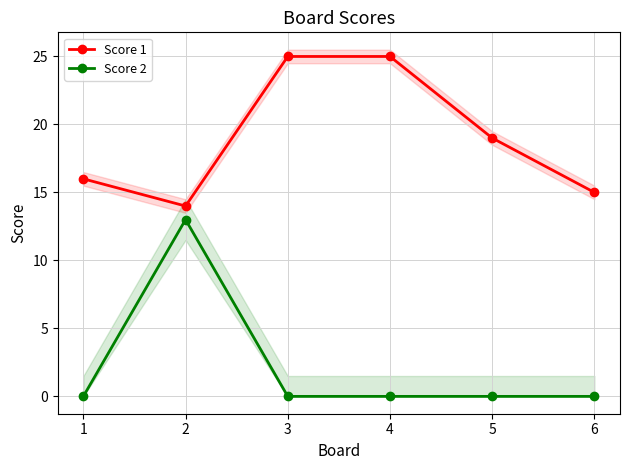

Reading left to right, what are all the values shown in this chart?

Score 1: 1=16	2=14	3=25	4=25	5=19	6=15
Score 2: 1=0	2=13	3=0	4=0	5=0	6=0